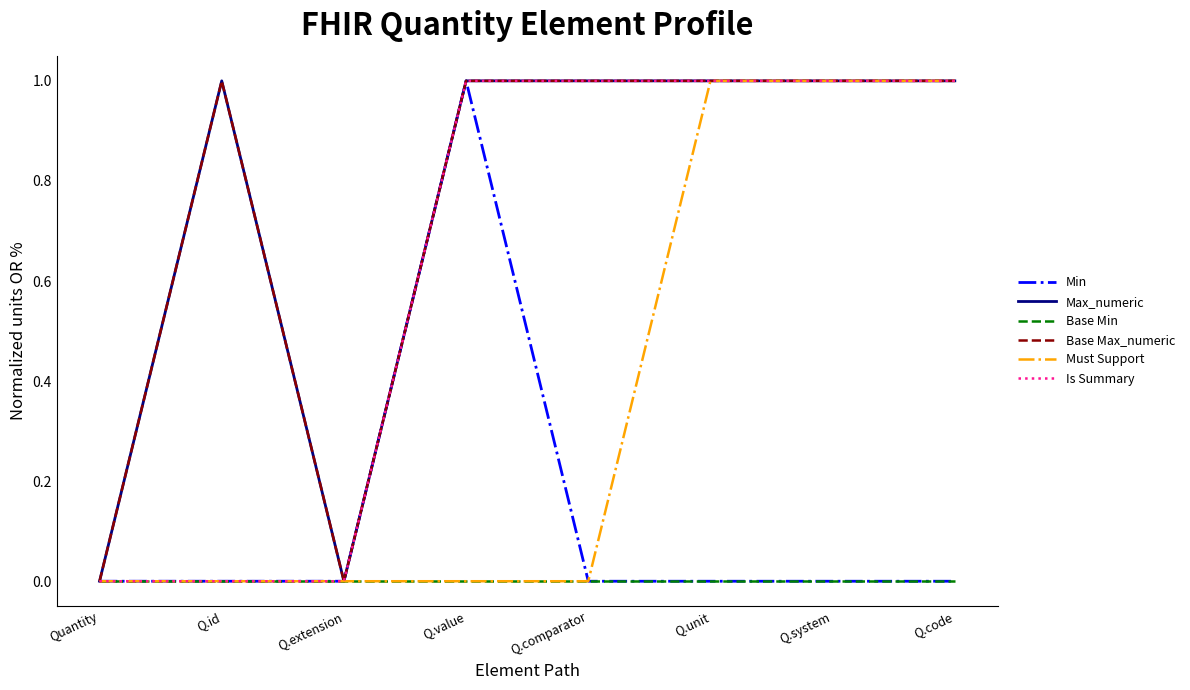

At which category is the sum across all series the highest?

Q.value